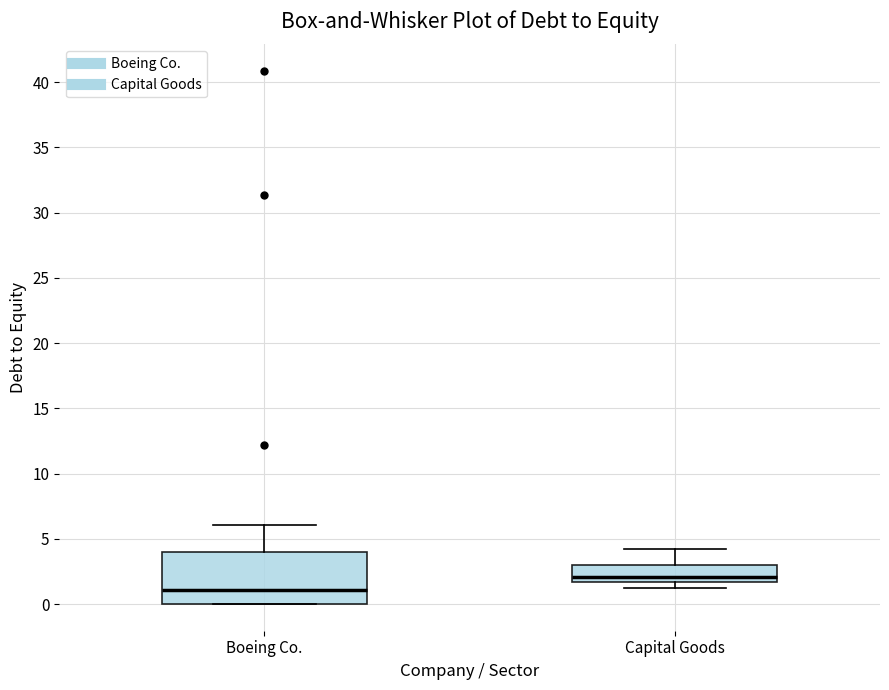

Where does the median line of the box for Capital Goods sit on the y-axis? The values are not printed on the chart, so give them approximately, as read against the axis.

2.0